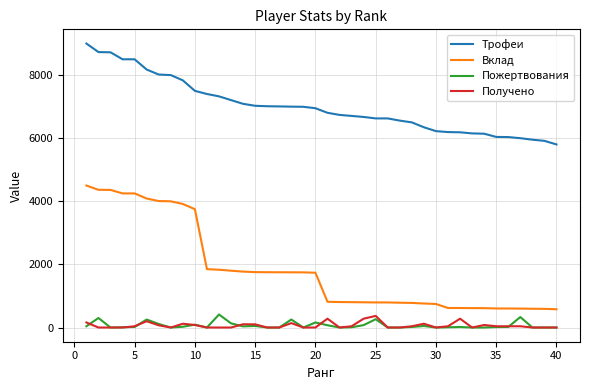

What is the highest value of the Пожертвования series?

413